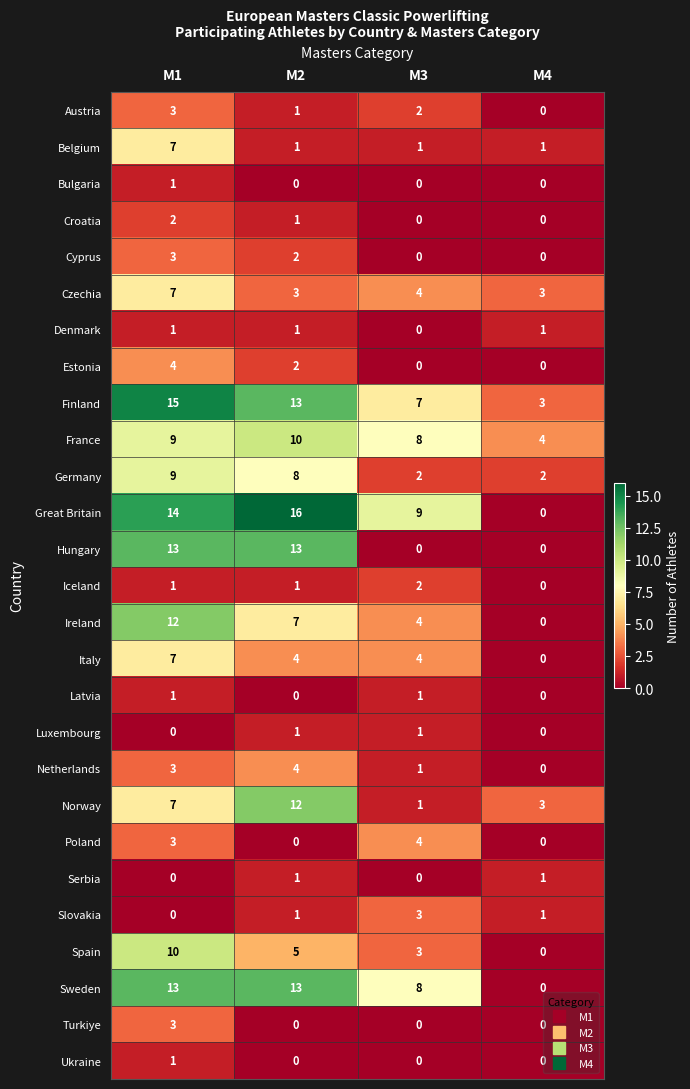

List the labels in order of Austria value, smallest first.

M4, M2, M3, M1